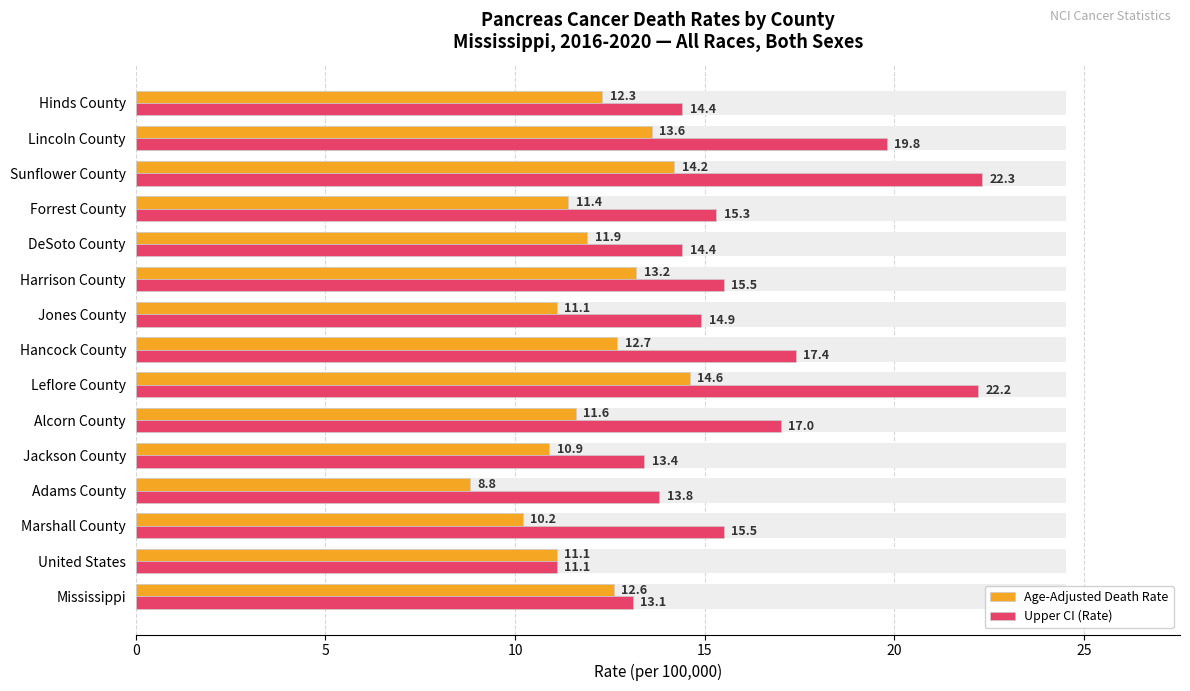

What is the average value of the Age-Adjusted Death Rate series?

12.0